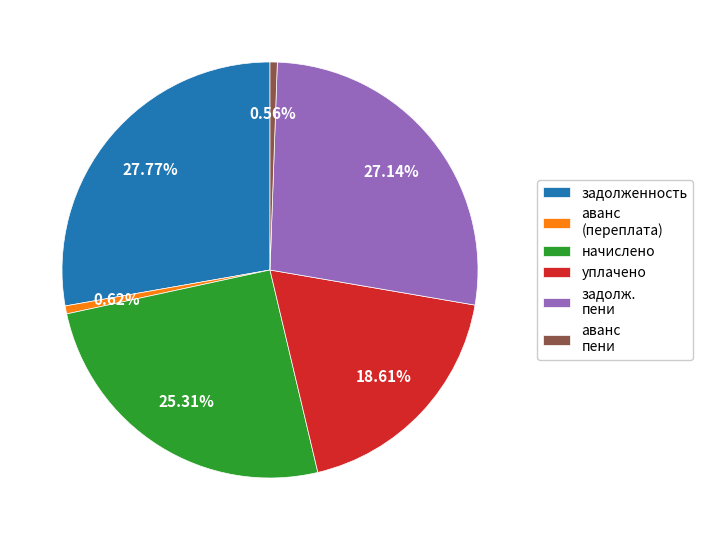

Do уплачено and аванс (переплата) together represent more than half of the pie?

No